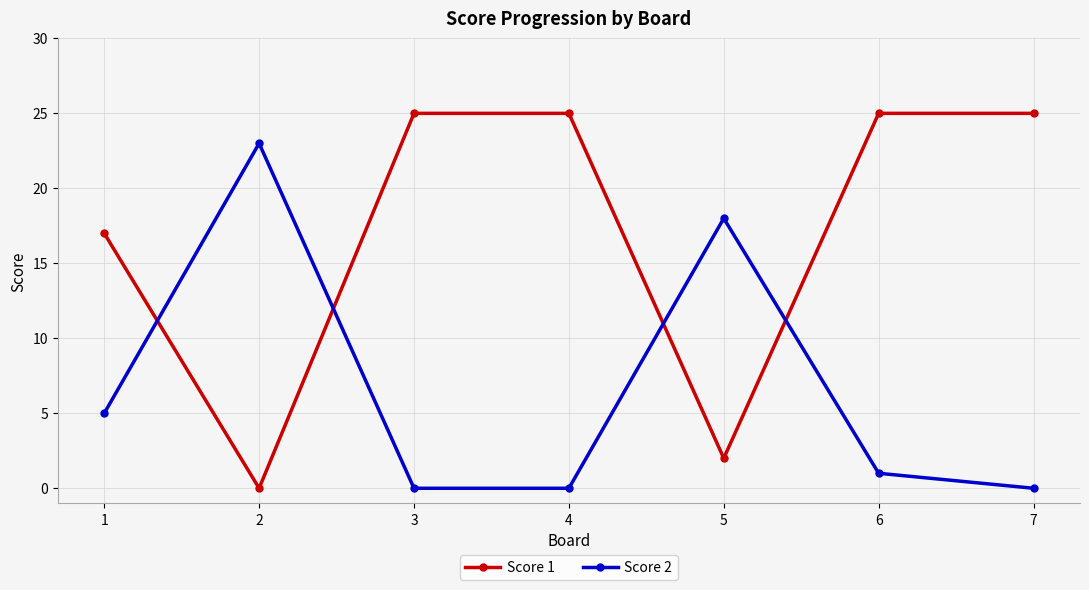

Is the value of Score 1 at 7 greater than the value of Score 2 at 2?

Yes